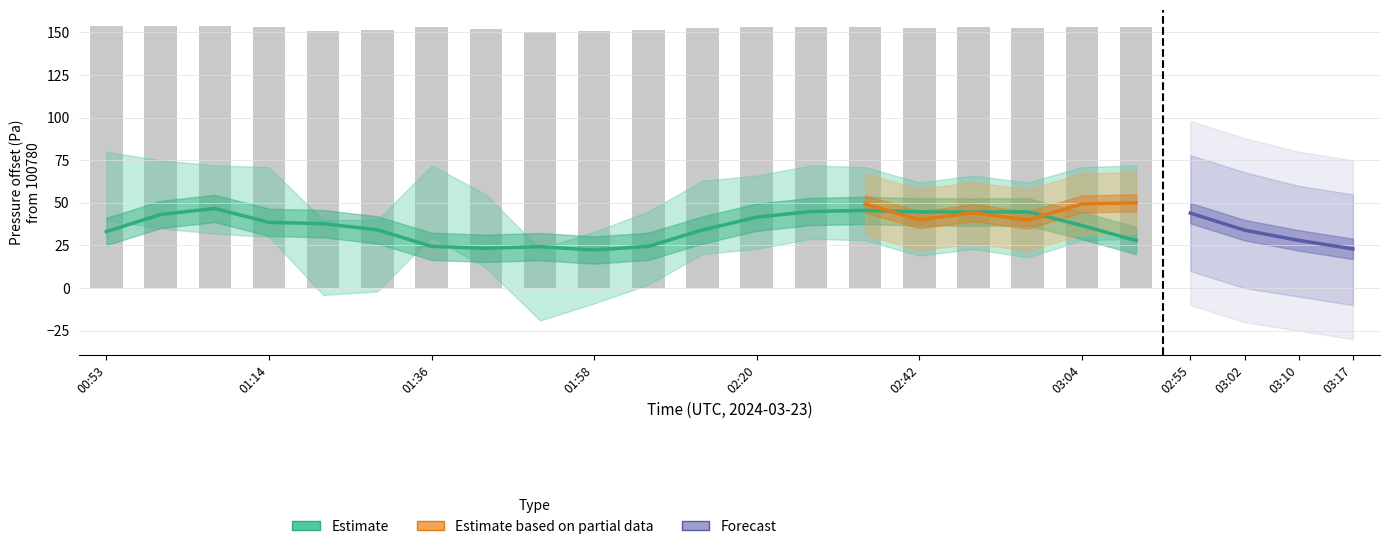

What is the difference between the maximum and minimum values?

4.0